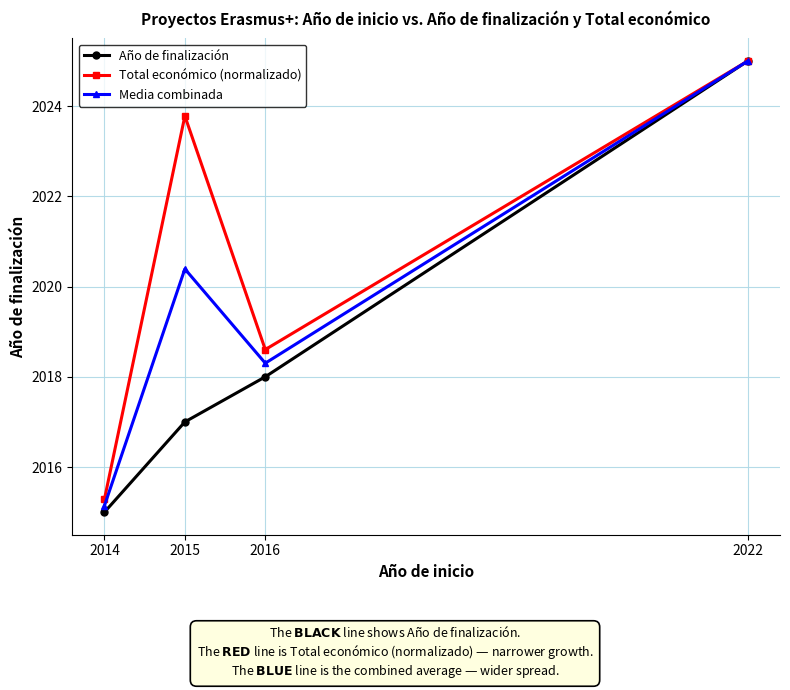

What is the difference between the Total económico (normalizado) values at 2015 and 2014?

8.5